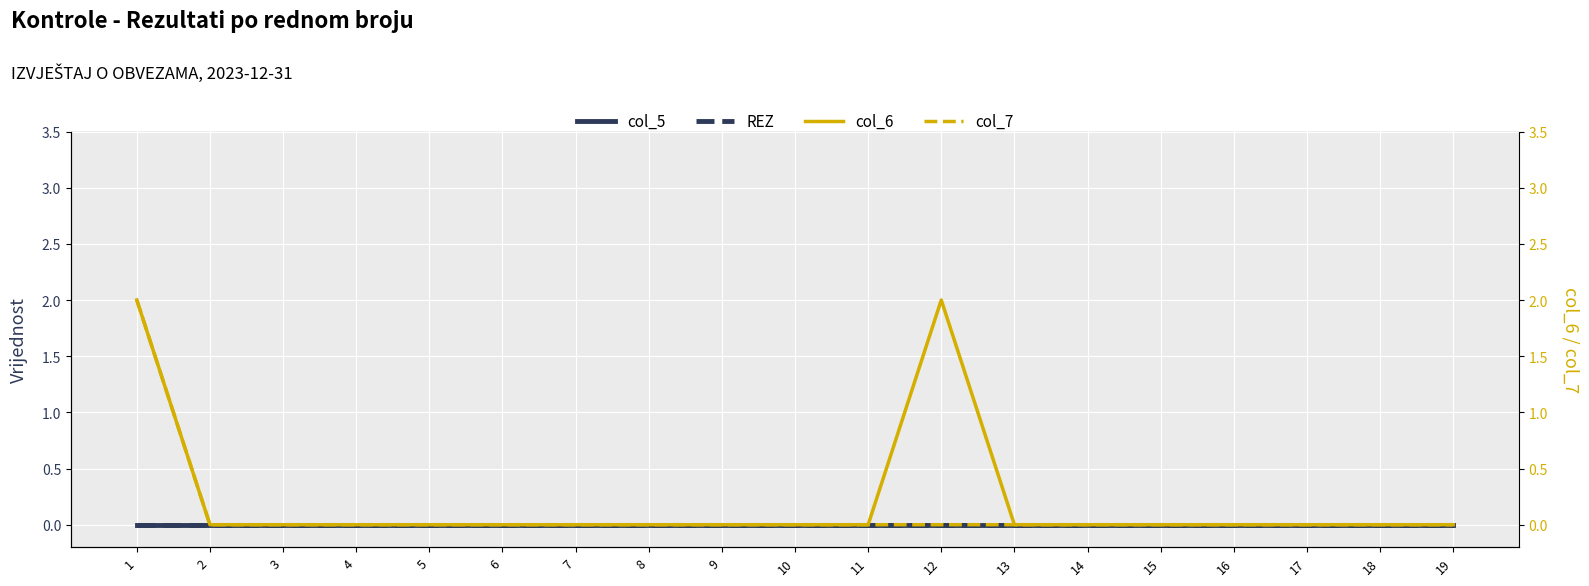

How many col_7 values are between 0 and 1?

18